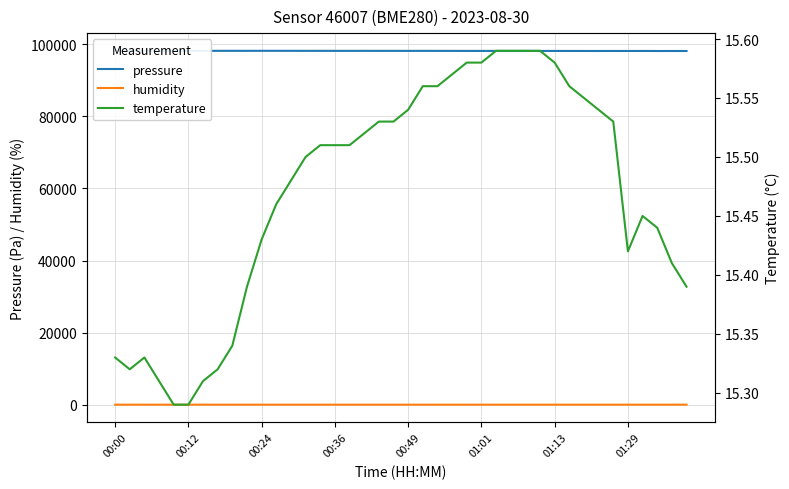

What is the highest value of the humidity series?

80.5